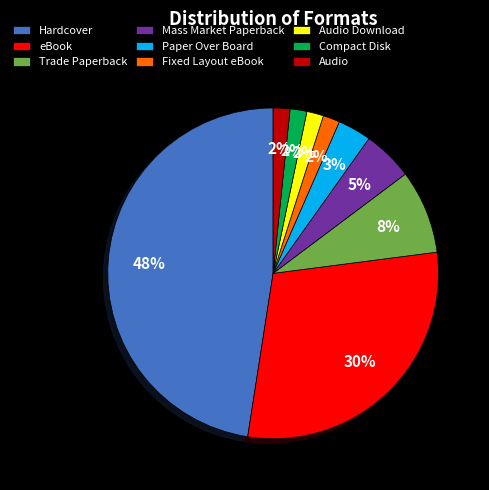

The Fixed Layout eBook slice represents 13% of the pie. True or false?

False